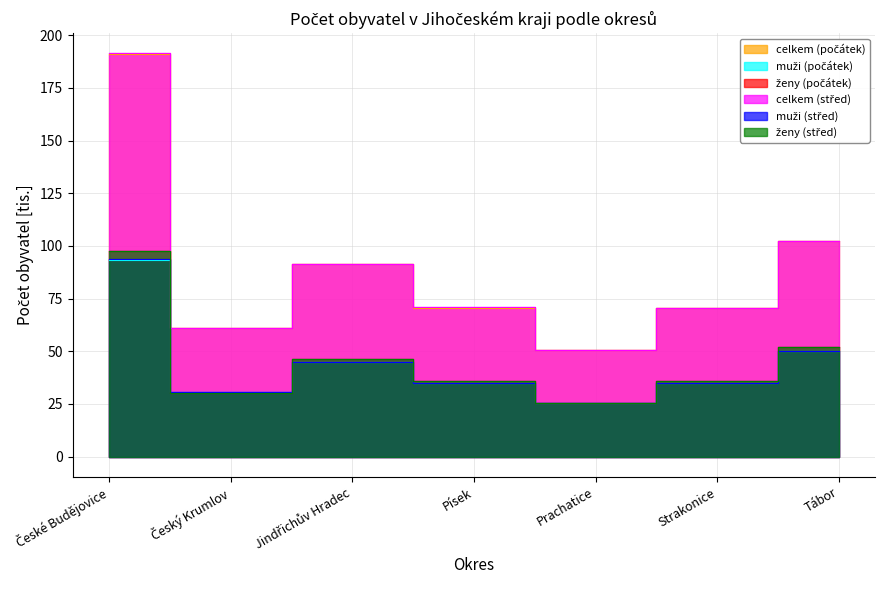

What is the difference between the ženy (počátek) values at Písek and Český Krumlov?

5.5